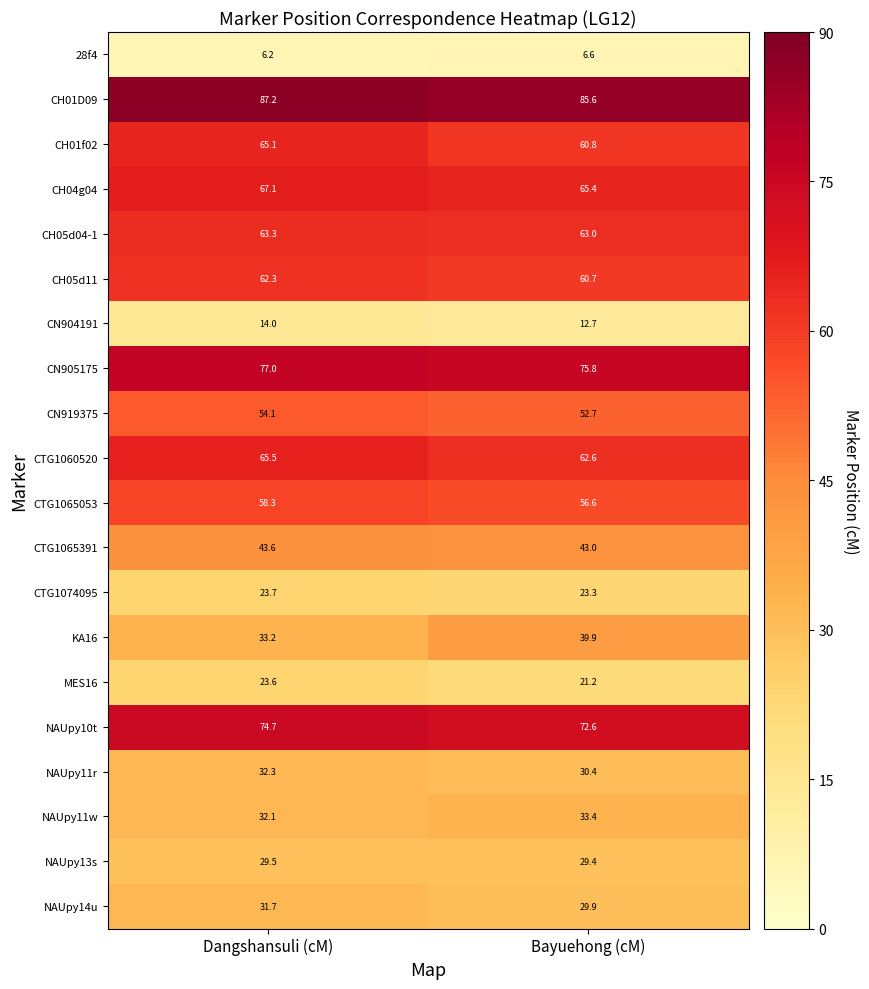

What is the greatest value displayed?

87.2